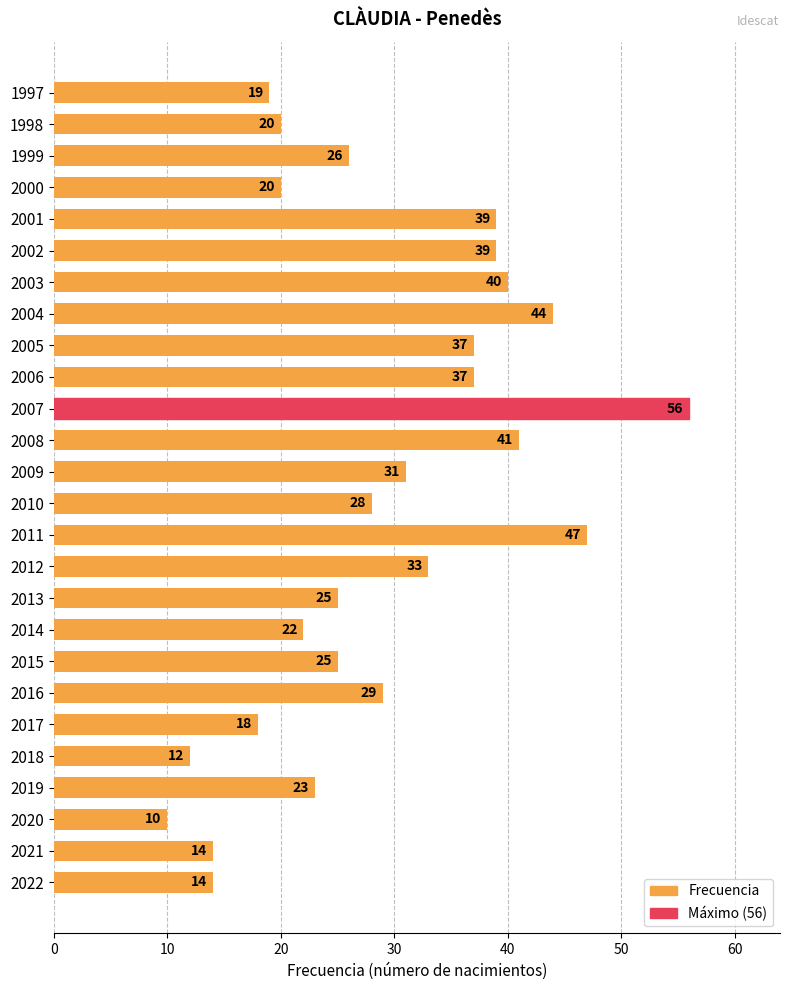

At which label is the value closest to 33?

2012